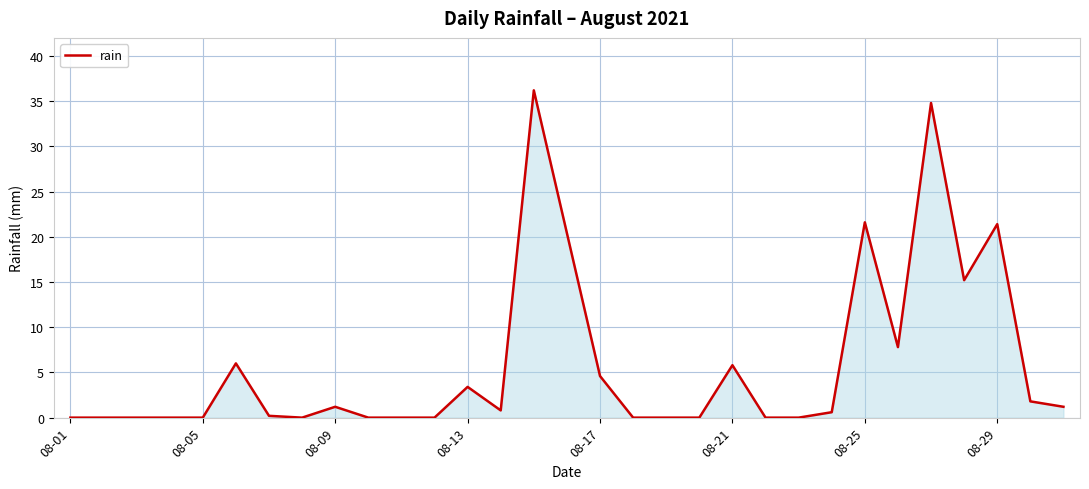

What is the greatest value displayed?

36.2